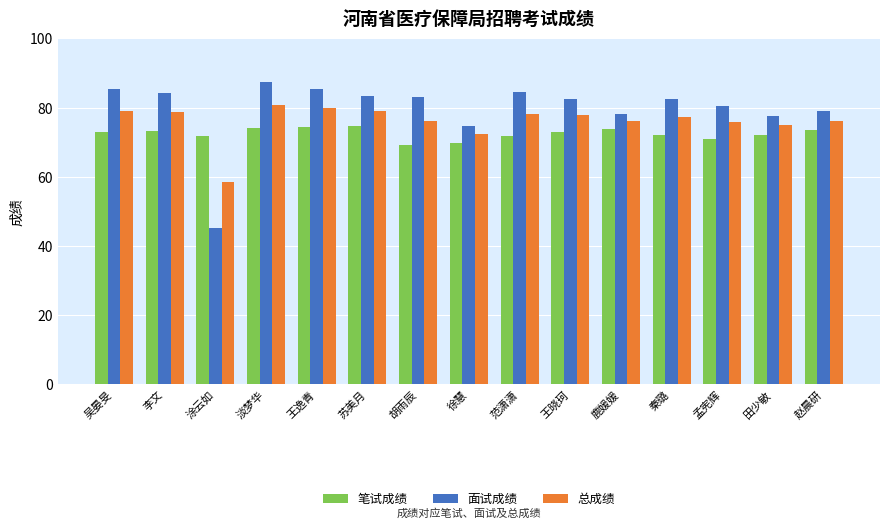

How many data points does each series have?

15